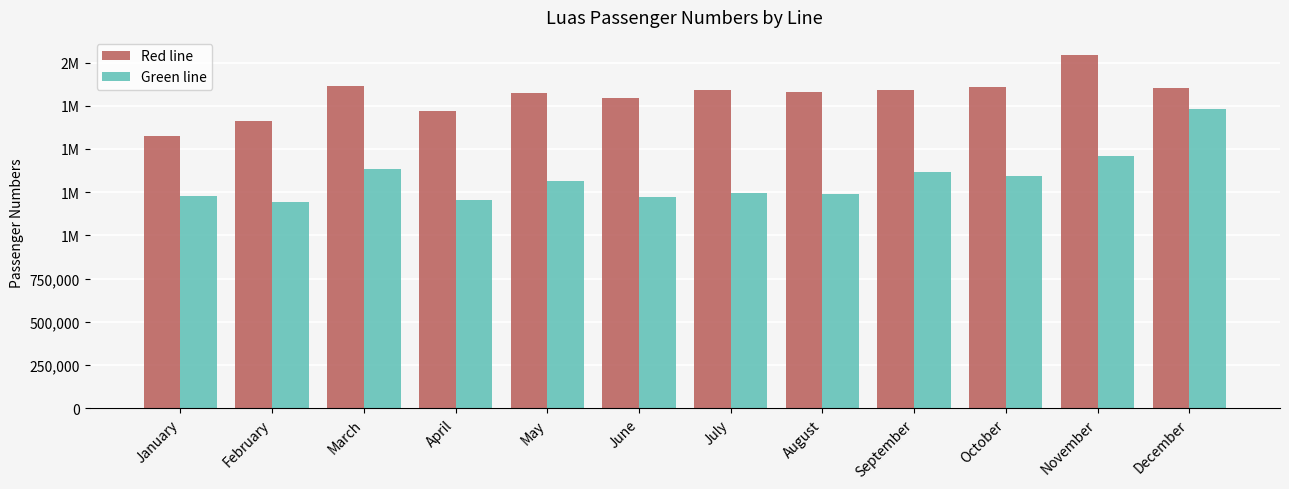

What is the sum of all Green line values?

15935619